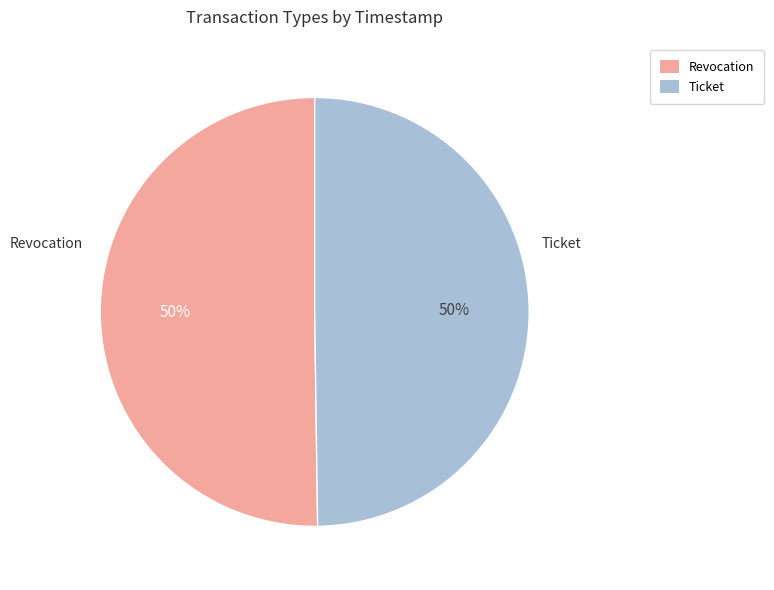

To the nearest percent, what percentage of the pie is Revocation?

50%